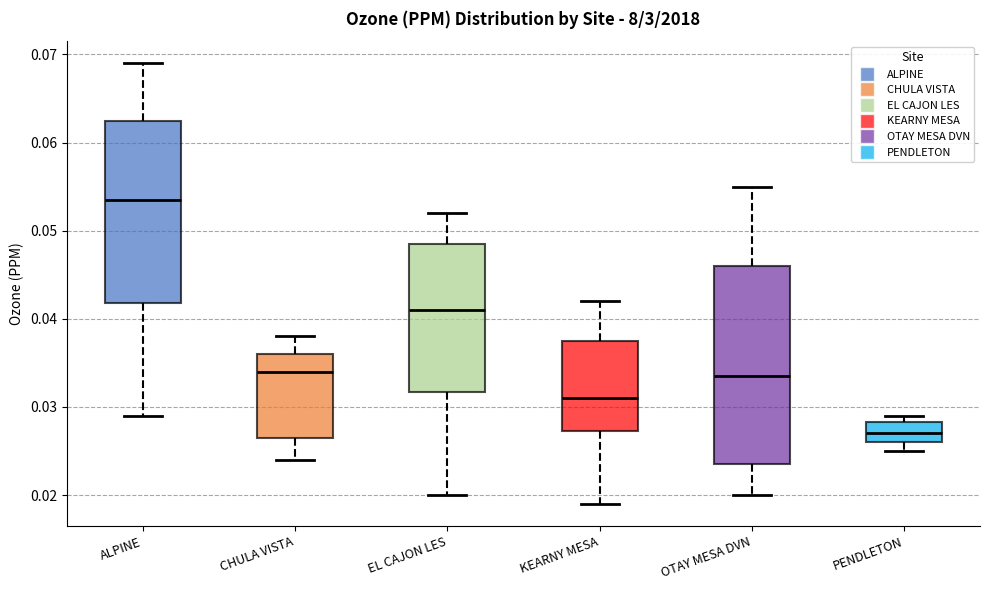

Which box is the tallest, from its lower edge to its upper edge?

OTAY MESA DVN